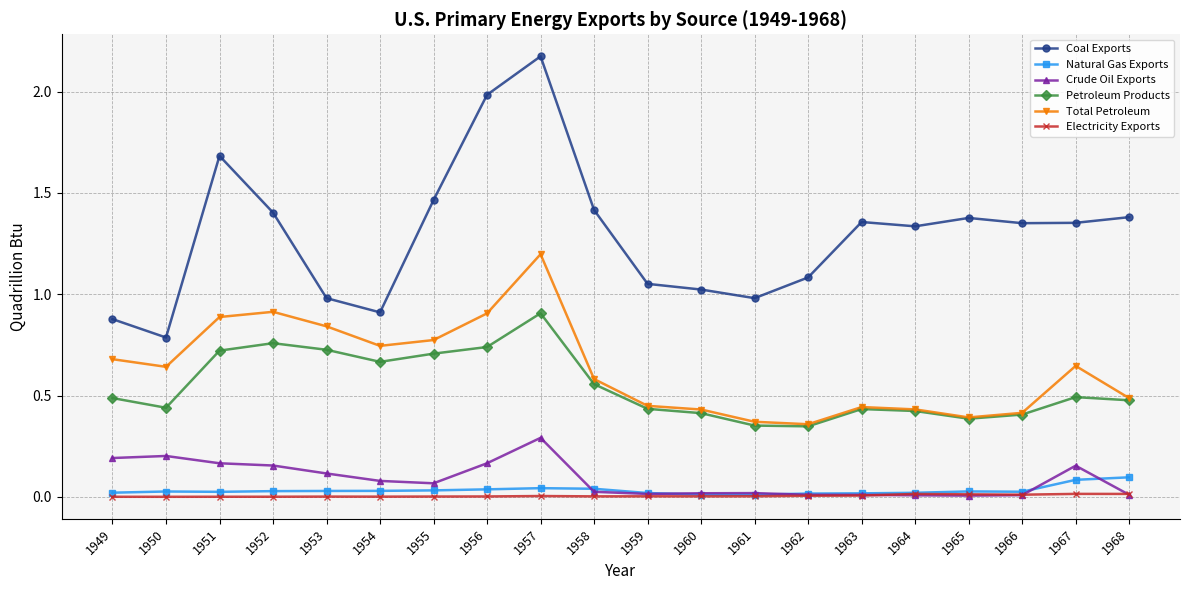

True or false: Petroleum Products and Crude Oil Exports intersect in this chart.

False